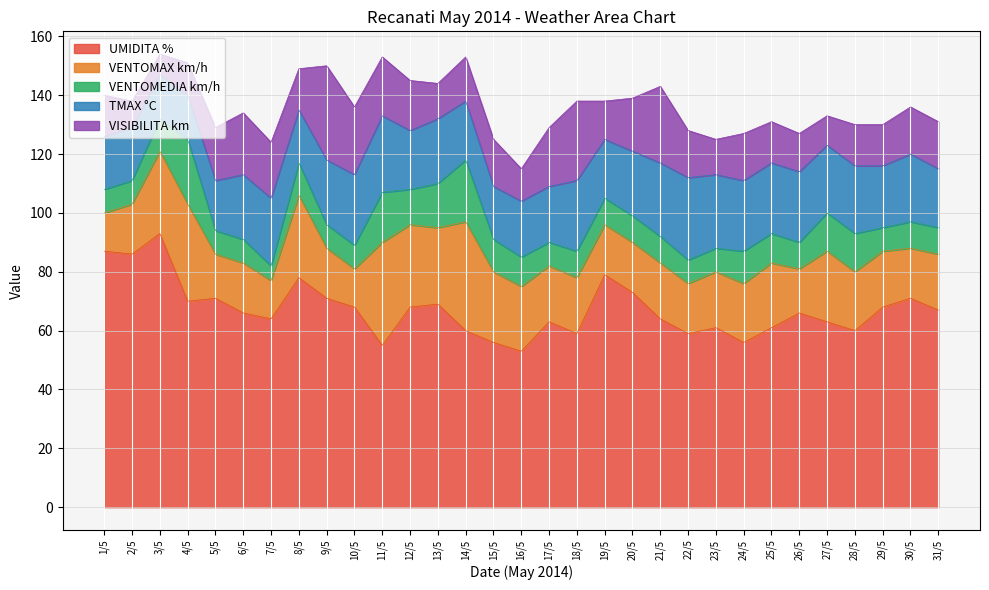

At how many categories does at least one series exceed 87?

1